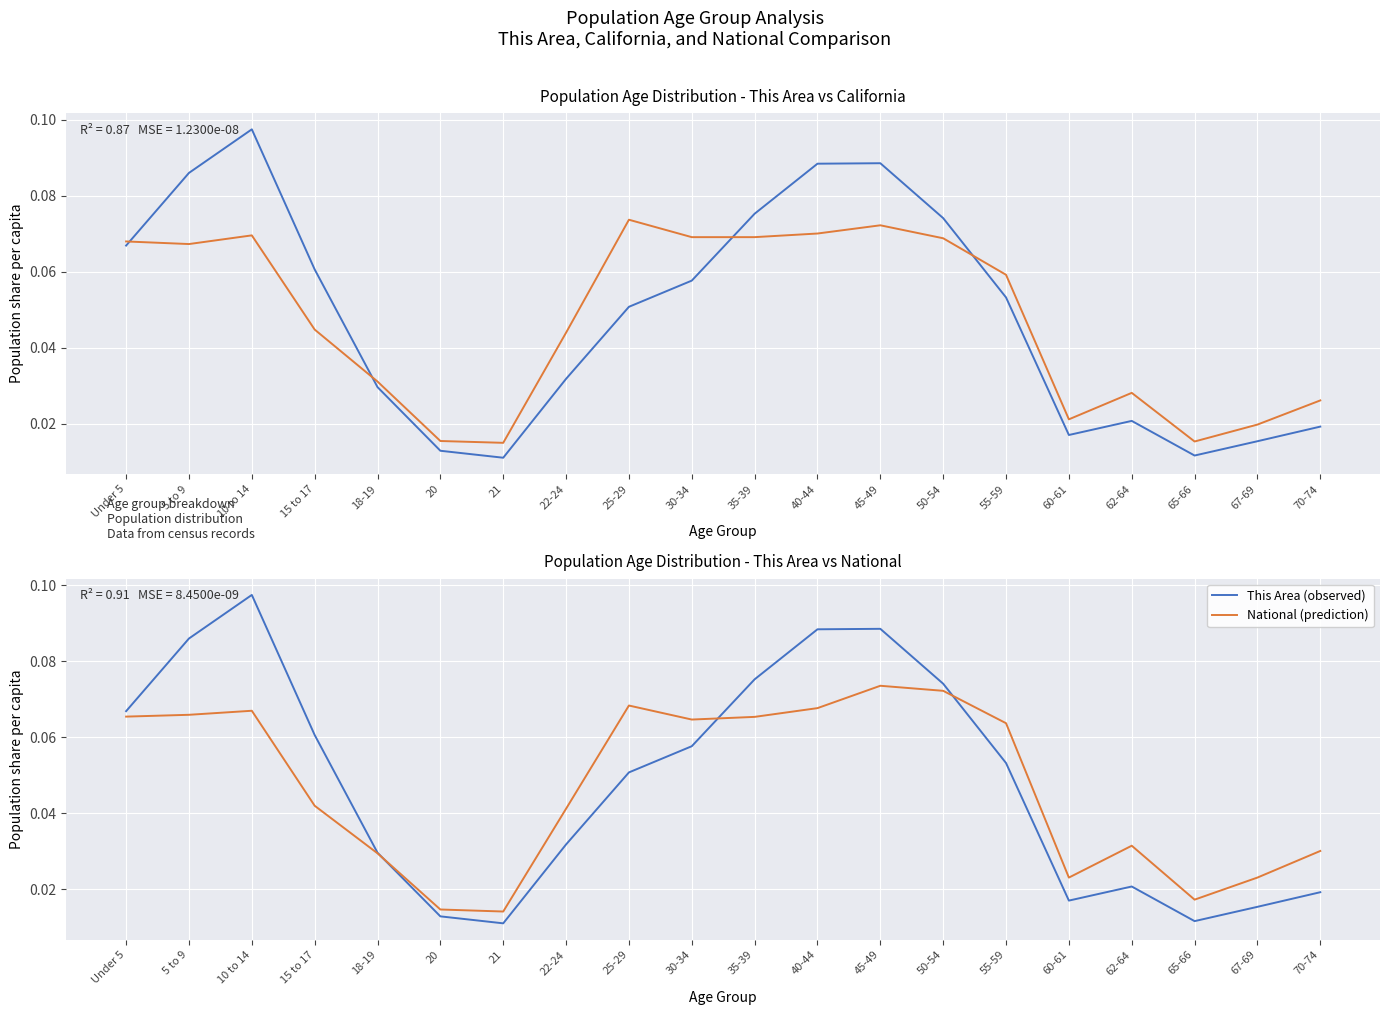

Rank the categories by This Area value from lowest to highest.

21, 65-66, 20, 67-69, 60-61, 70-74, 62-64, 18-19, 22-24, 25-29, 55-59, 30-34, 15 to 17, Under 5, 50-54, 35-39, 5 to 9, 40-44, 45-49, 10 to 14